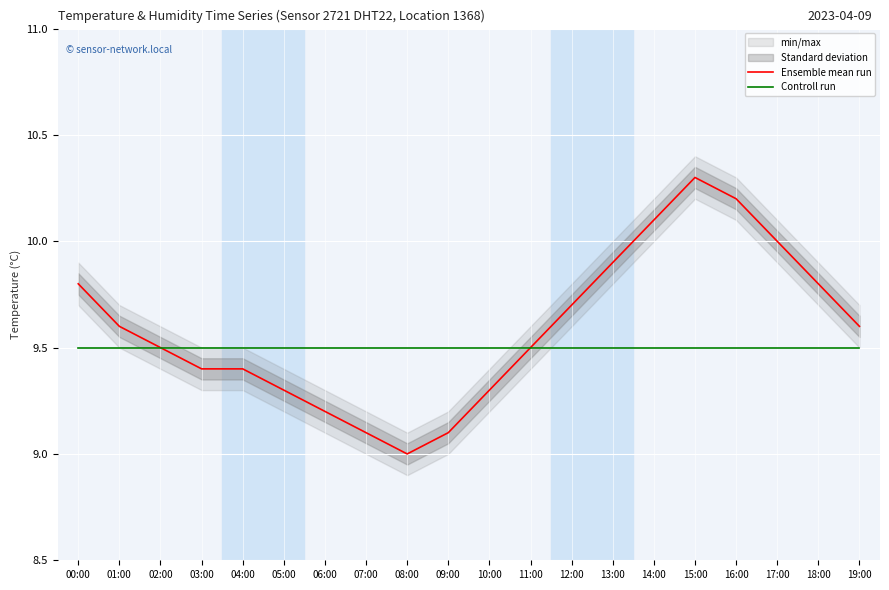

Which series has the largest total across all categories?

Ensemble mean run